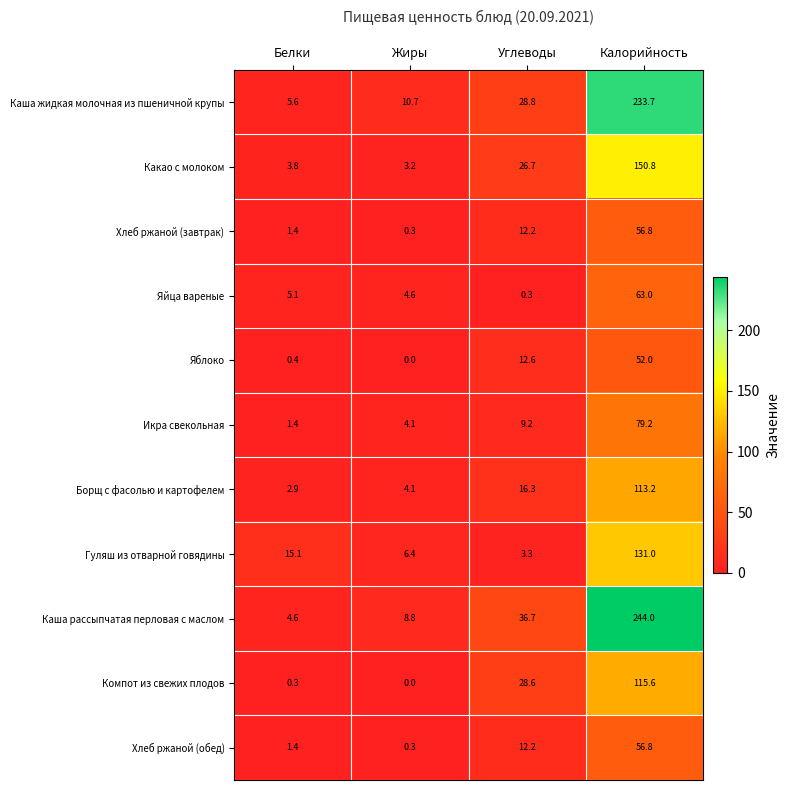

Which category has the lowest value in the Хлеб ржаной (обед) series?

Жиры